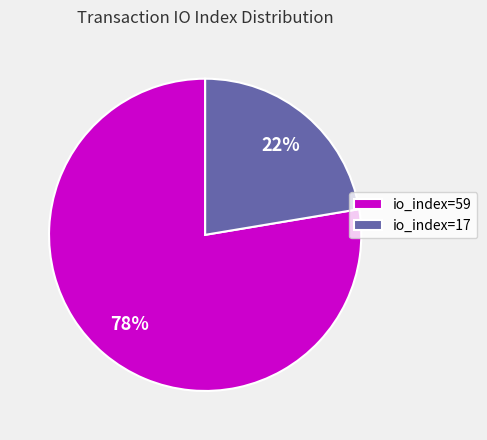

Which category has the biggest portion of the pie?

io_index=59